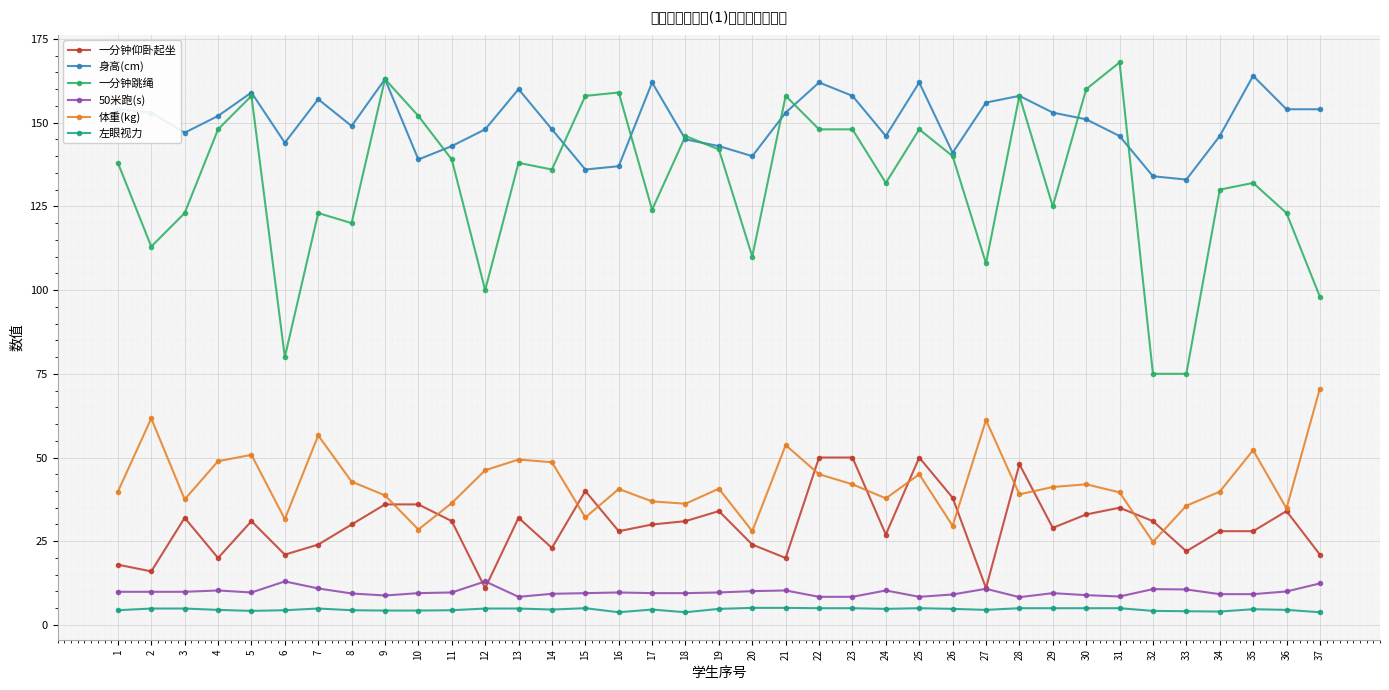

What is the value of the 50米跑(s) point at the 6th from the left?

13.0